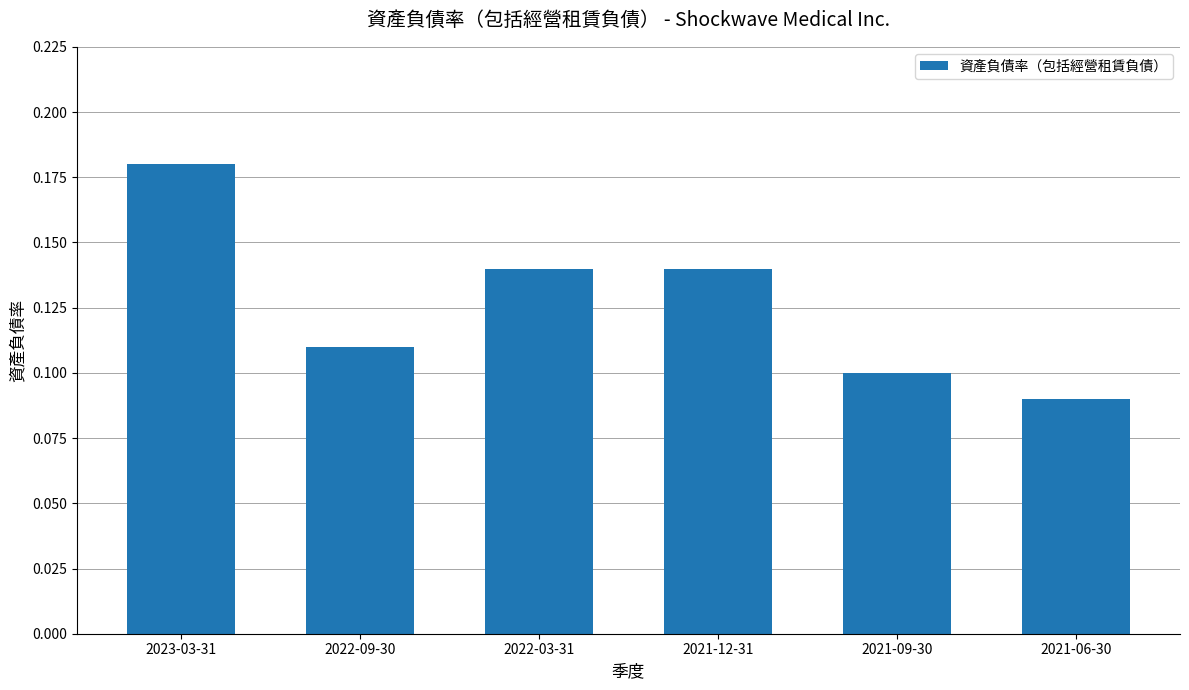

What is the sum of the values at 2023-03-31 and 2021-06-30?

0.3